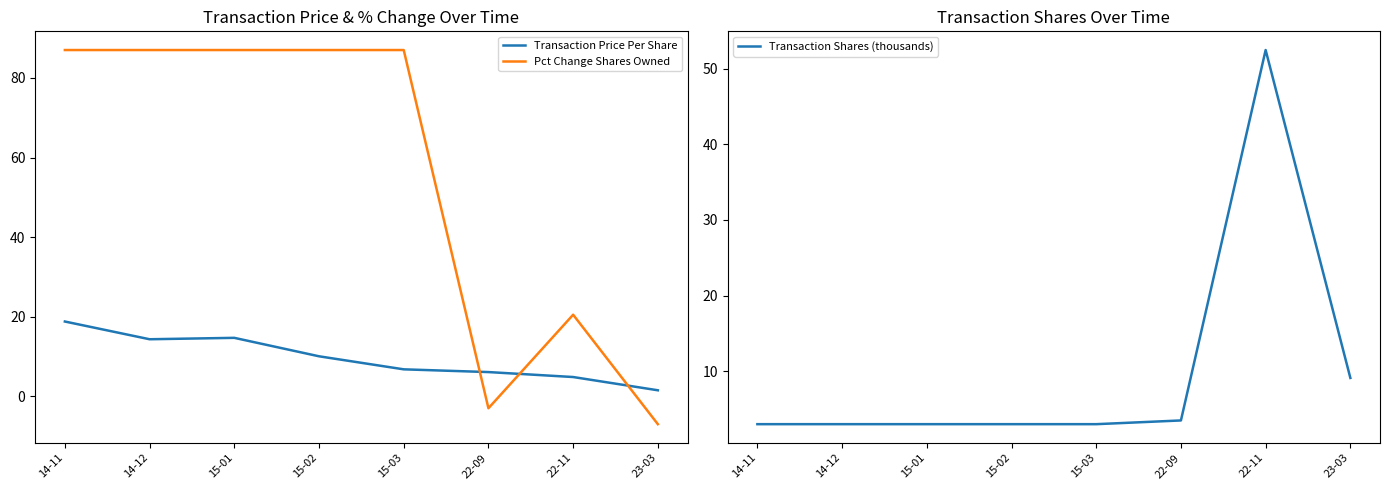

What position from the left is 22-09?

6